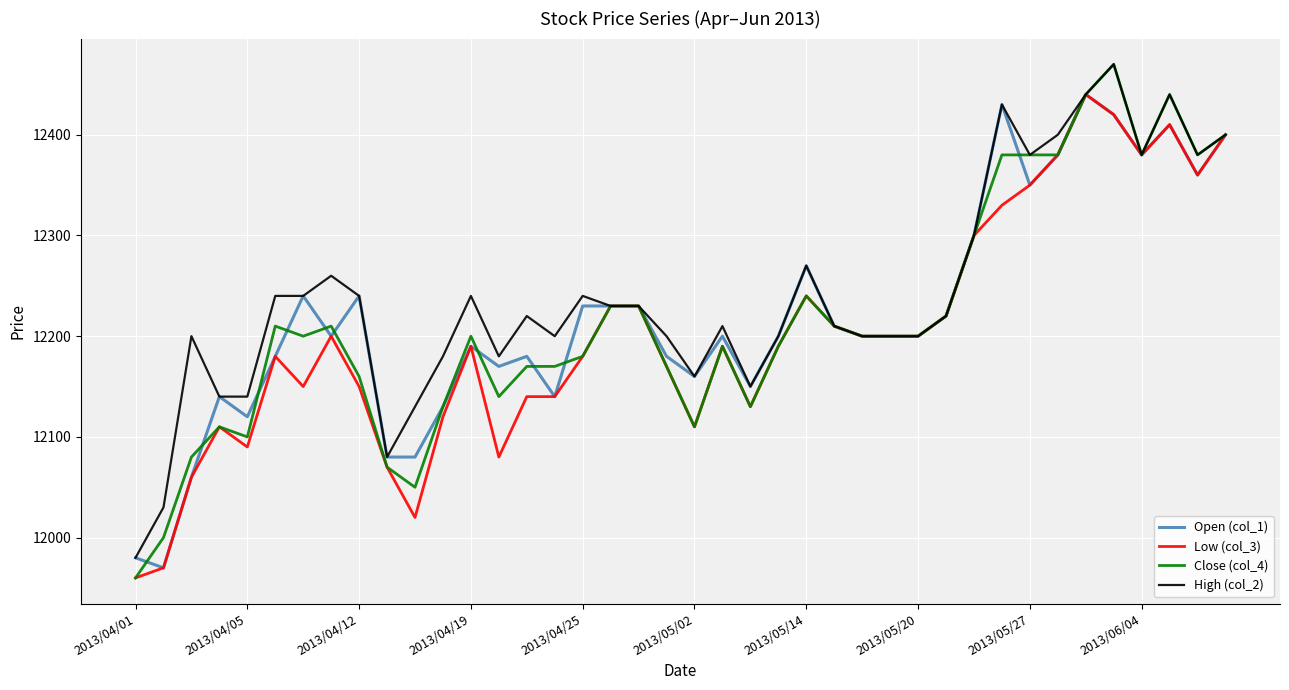

What is the lowest value of the Open (col_1) series?

11970